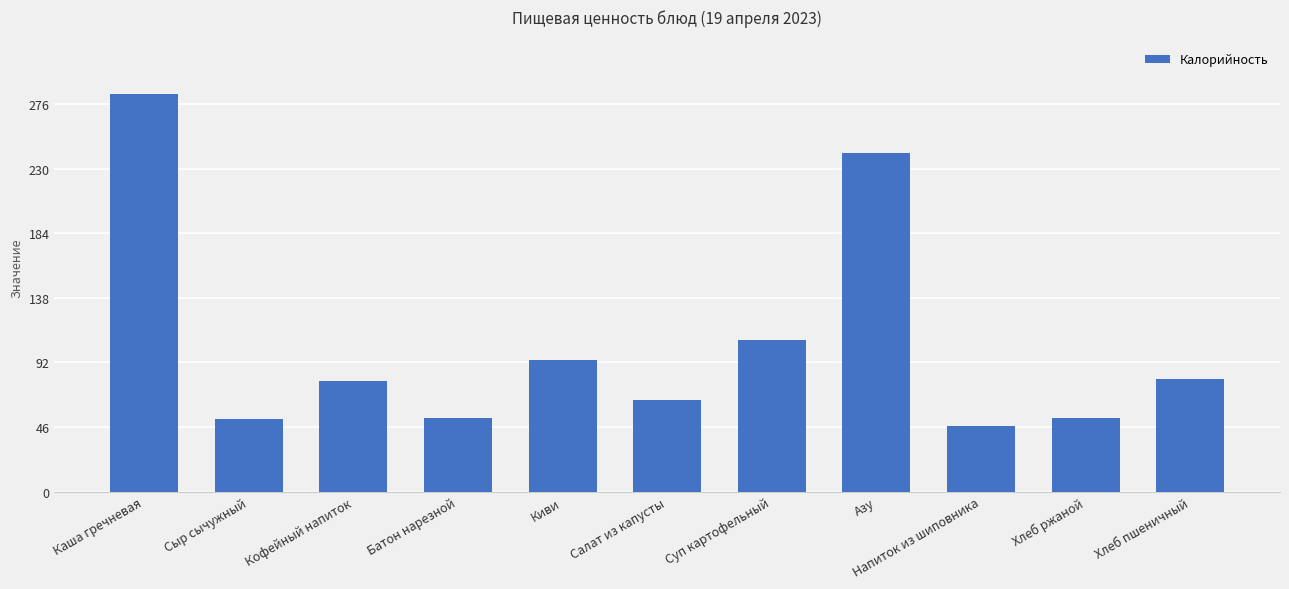

What is the value of the 4th bar from the left?

52.3